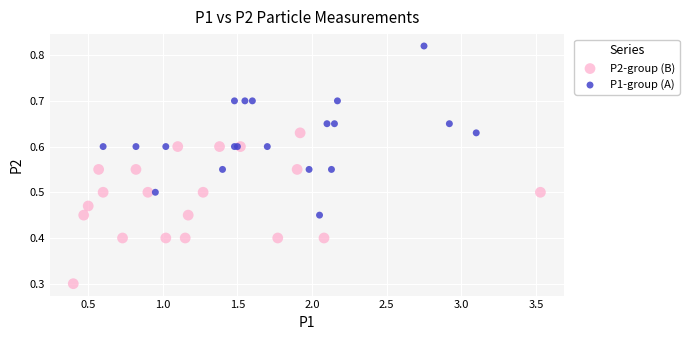

What are all the series names shown in the legend?

P2-group (B), P1-group (A)